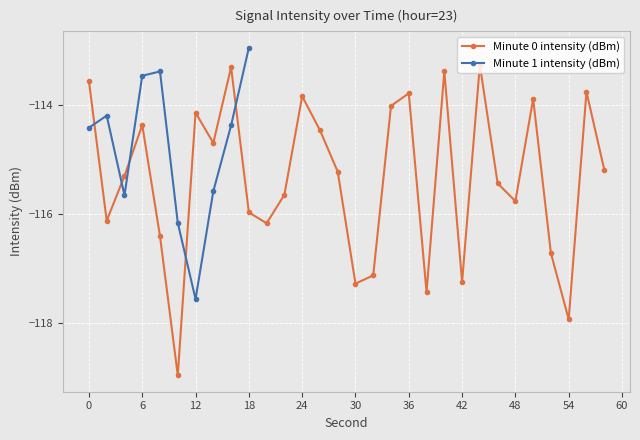

At which category does Minute 0 intensity (dBm) reach its first local peak?

6